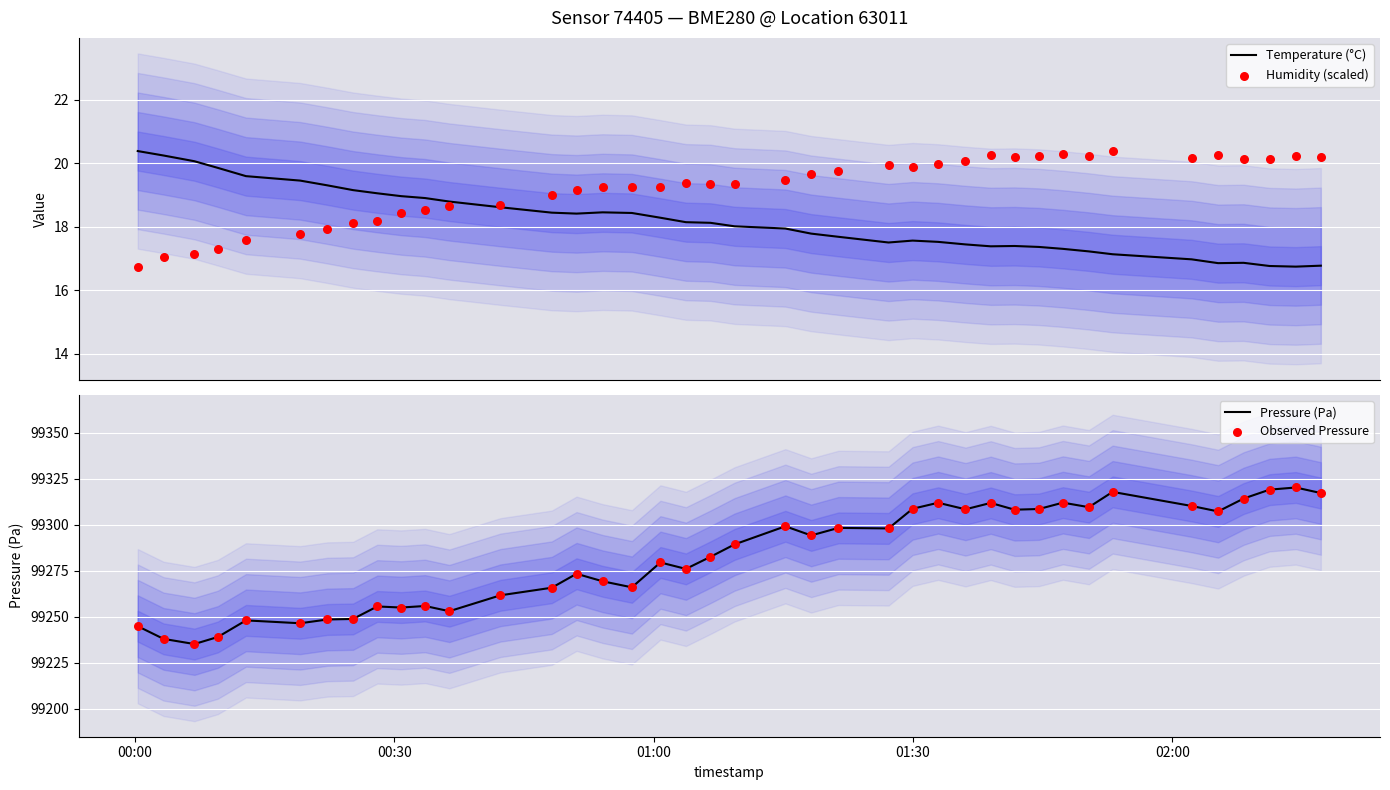

Is the value of Observed Pressure at 15 greater than the value of Pressure (Pa) at 21?

No